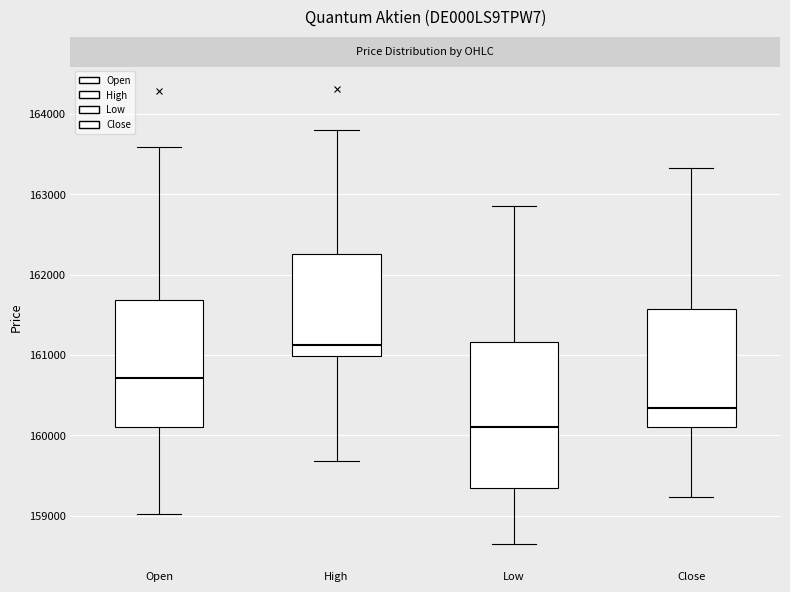

Where is the lower edge of the box for Low on the y-axis? The values are not printed on the chart, so give them approximately, as read against the axis.

159300